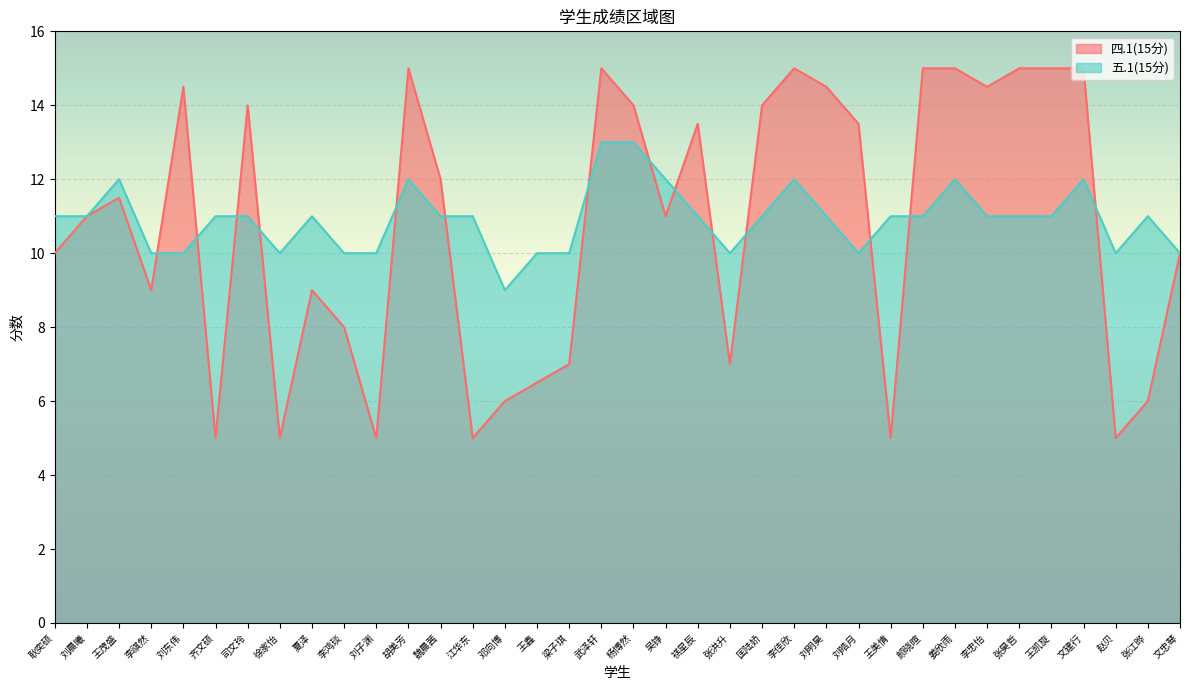

Rank the series at 赵贝 from lowest to highest value.

四.1(15分), 五.1(15分)